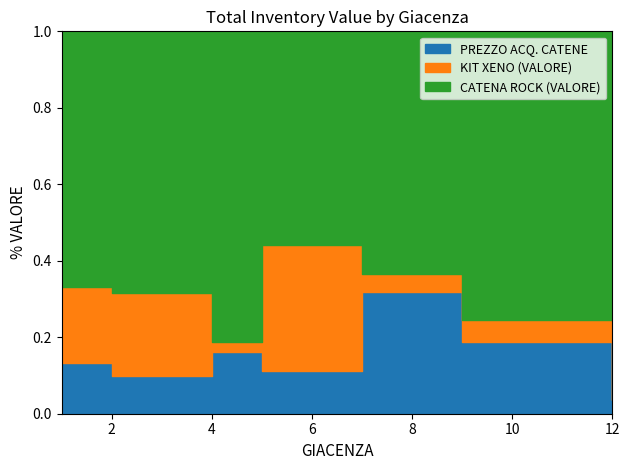

Which has a higher value, 7 or 1?

1